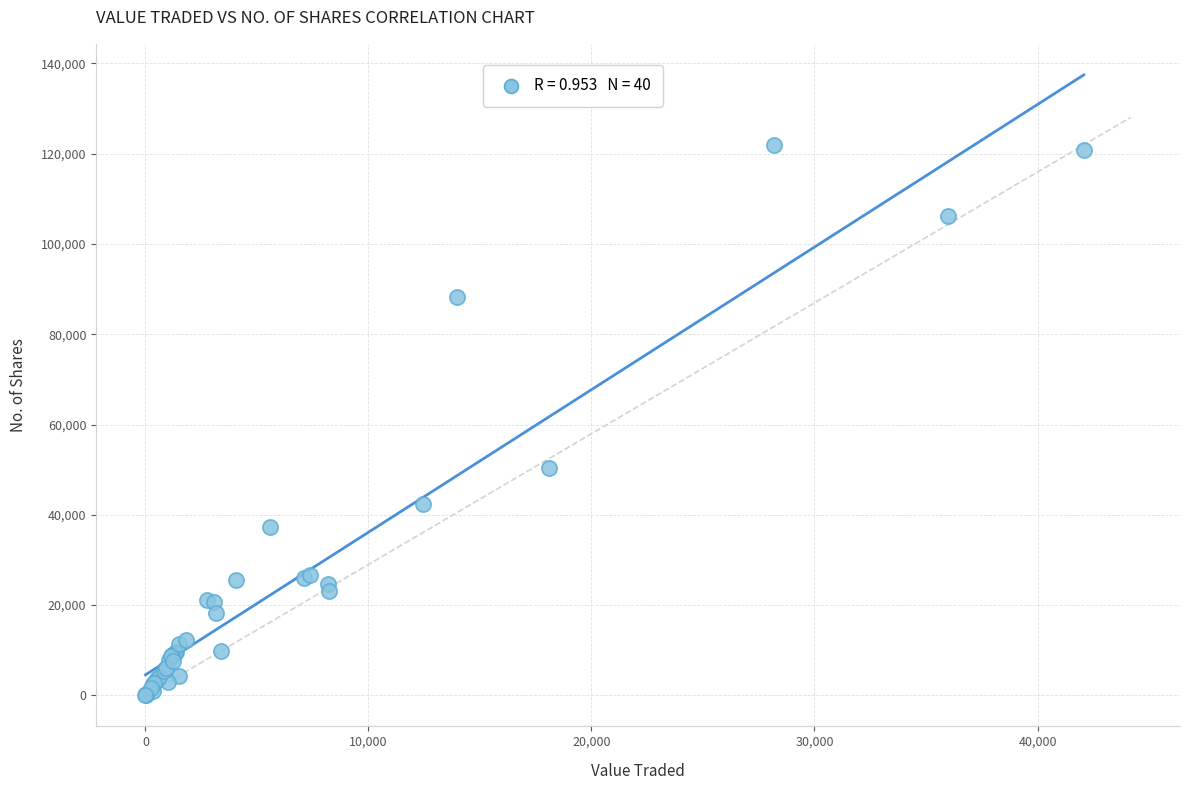

What Y value in the scatter plot is closest to 60982?

50314